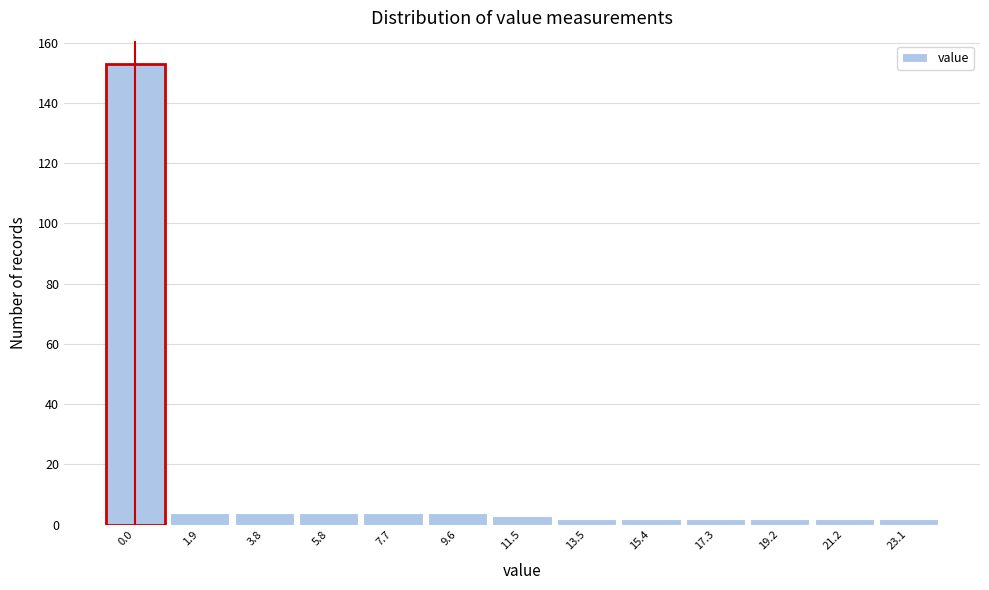

Reading left to right, transcribe all the data shown in this chart.

0.0=153	1.9=4	3.8=4	5.8=4	7.7=4	9.6=4	11.5=3	13.5=2	15.4=2	17.3=2	19.2=2	21.2=2	23.1=2